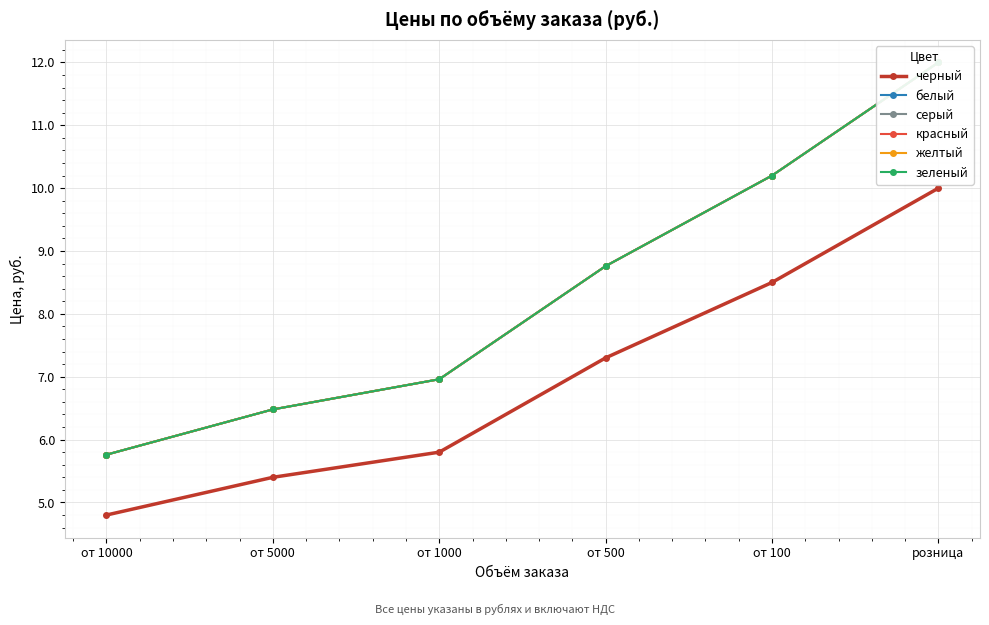

List the series in order of their peak value, highest first.

белый, серый, красный, желтый, зеленый, черный